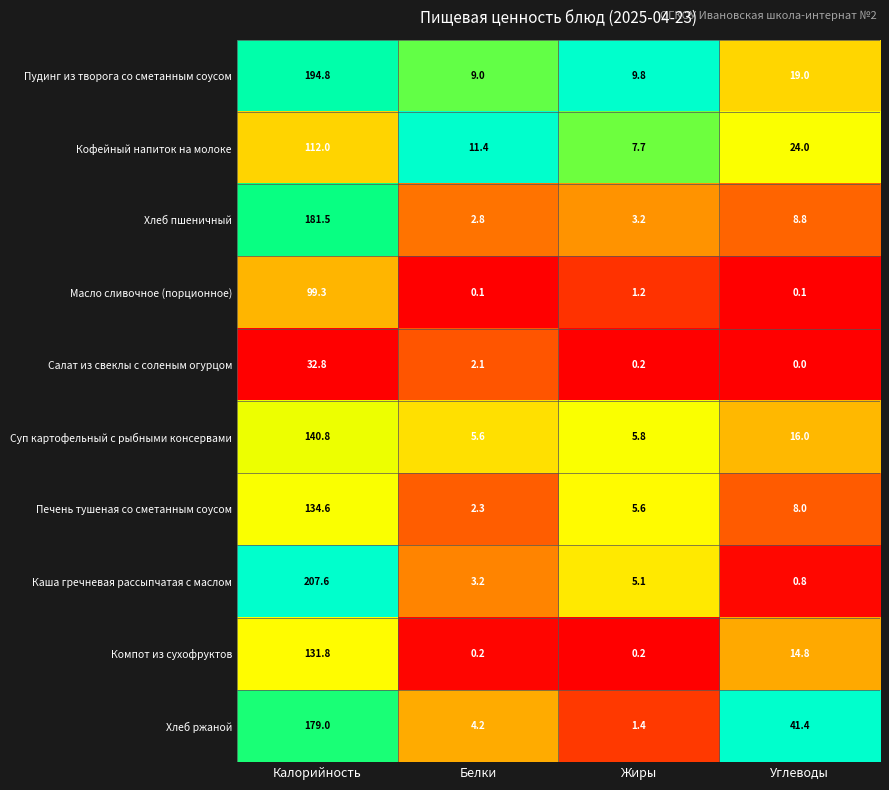

What is the maximum value shown in the chart?

207.6